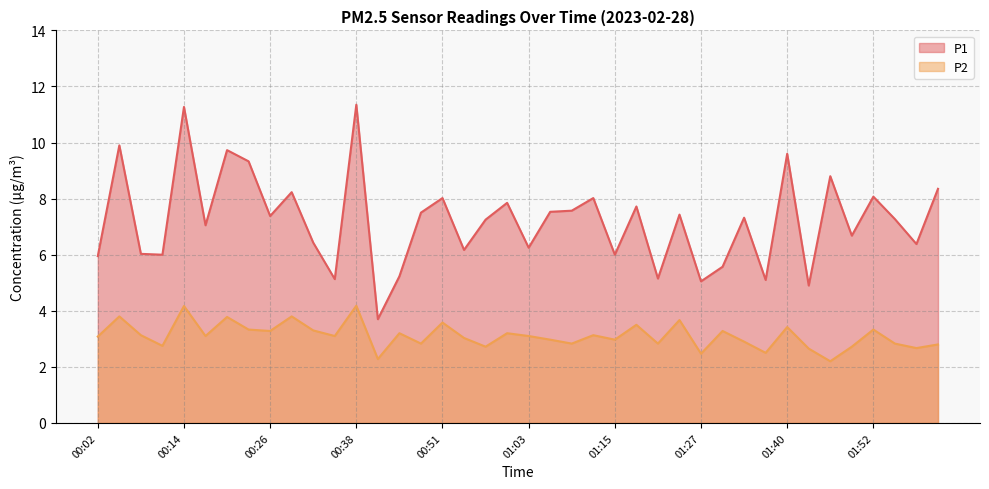

How many values in the P2 series exceed 3?

23